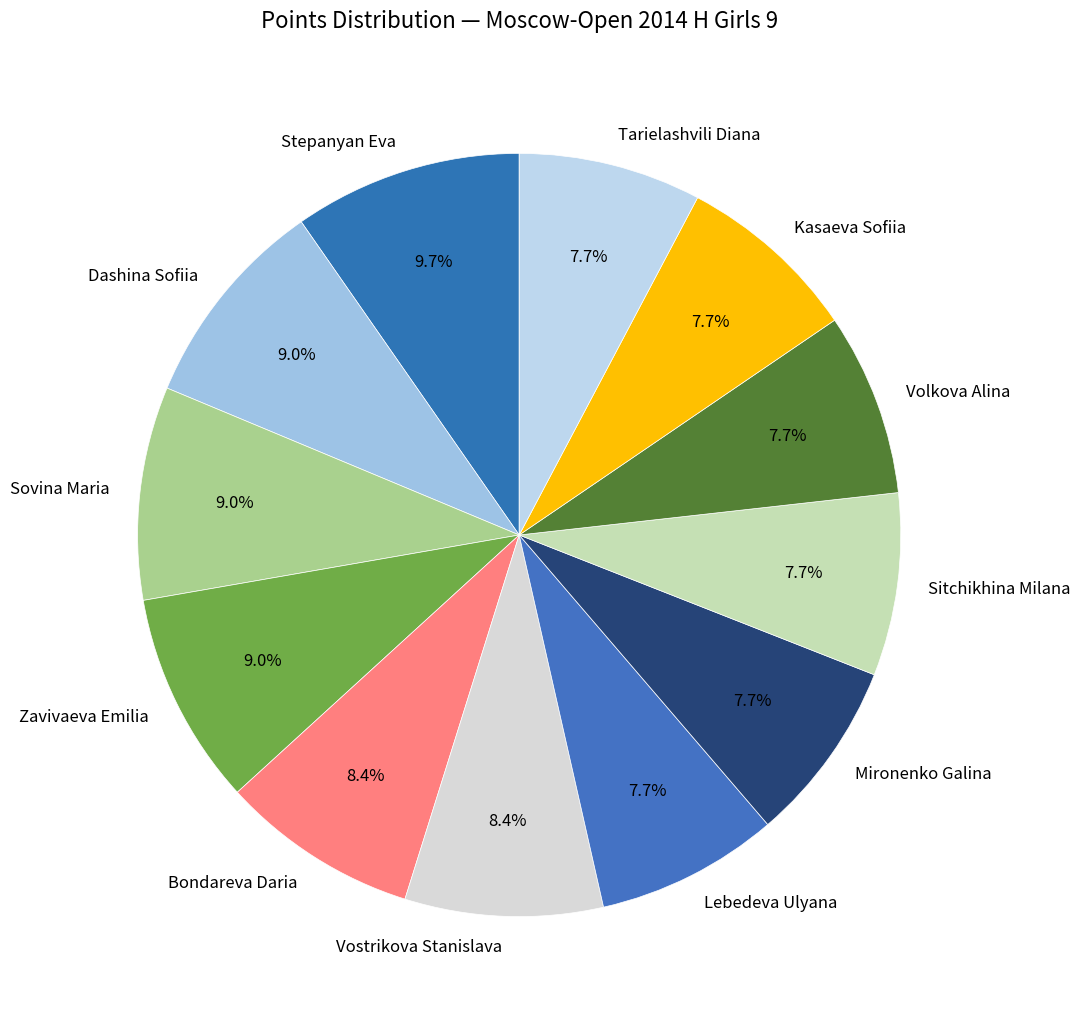

Count the number of slices in the pie.

12